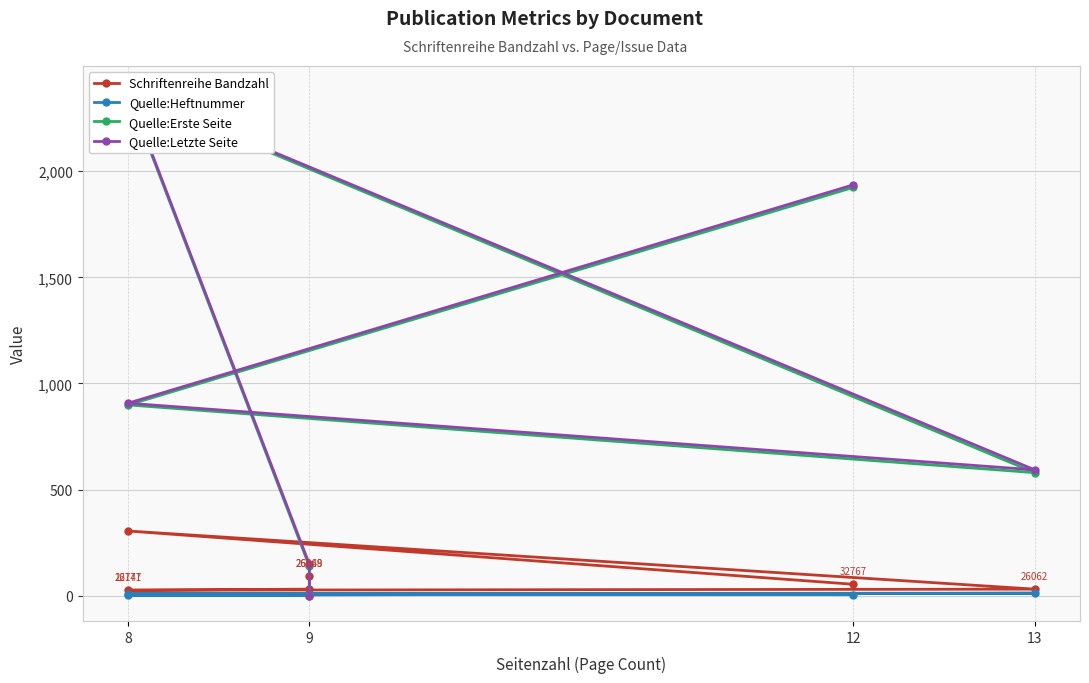

True or false: Quelle:Letzte Seite has more than 2 points higher than both neighbors.

False